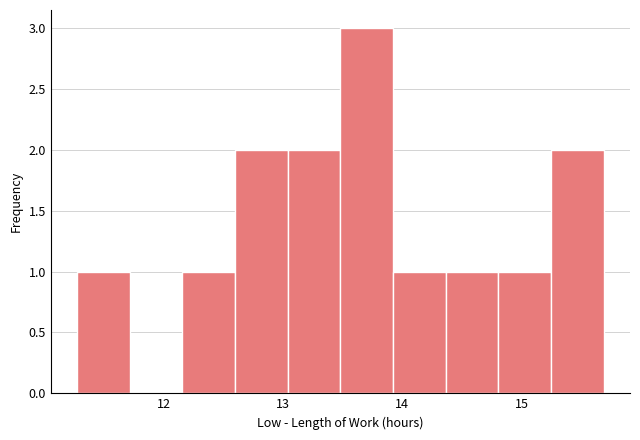

How tall is the bar that spans 14.4 to 14.8 on the x-axis? Neither the bar edges nor the heights are printed on the chart, so give them approximately, as read against the axes.

1